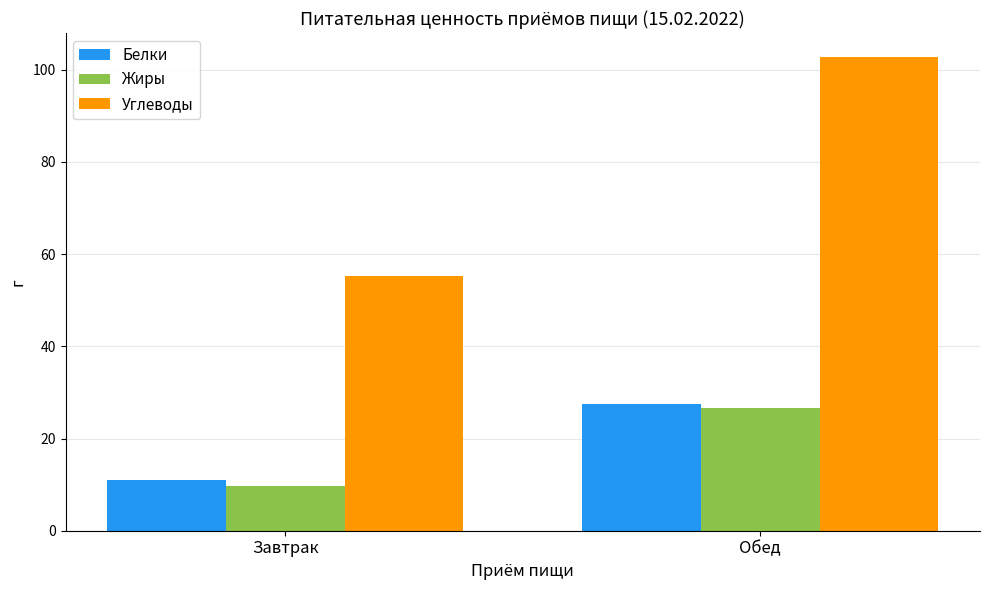

What is the difference between the Углеводы values at Обед and Завтрак?

47.6